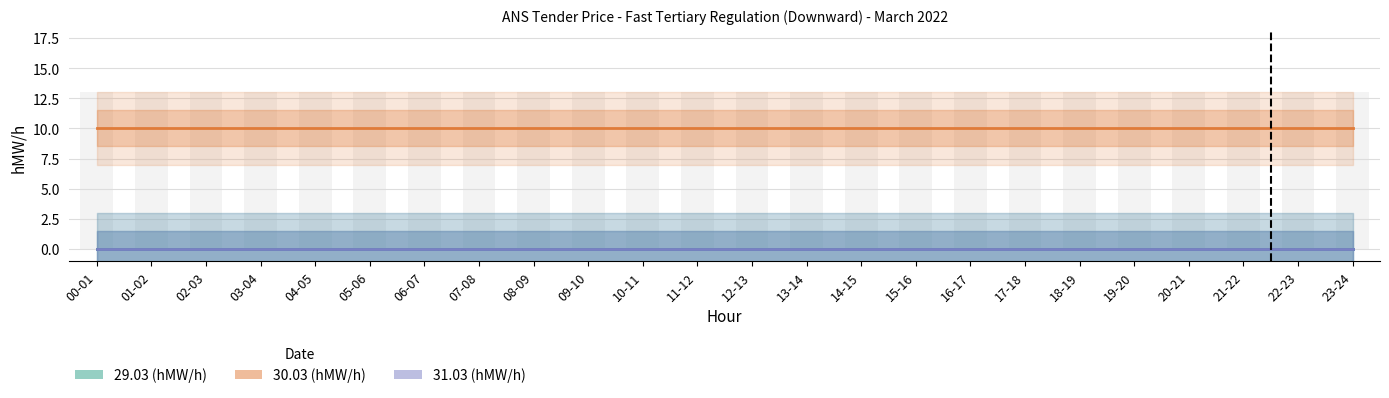

Which series has the largest range (max minus min)?

29.03 (hMW/h)